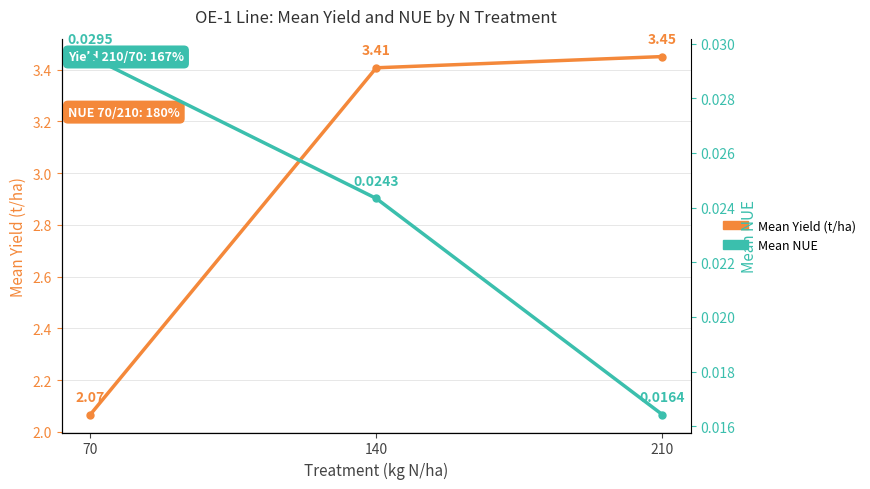

Does the chart have visible grid lines?

Yes